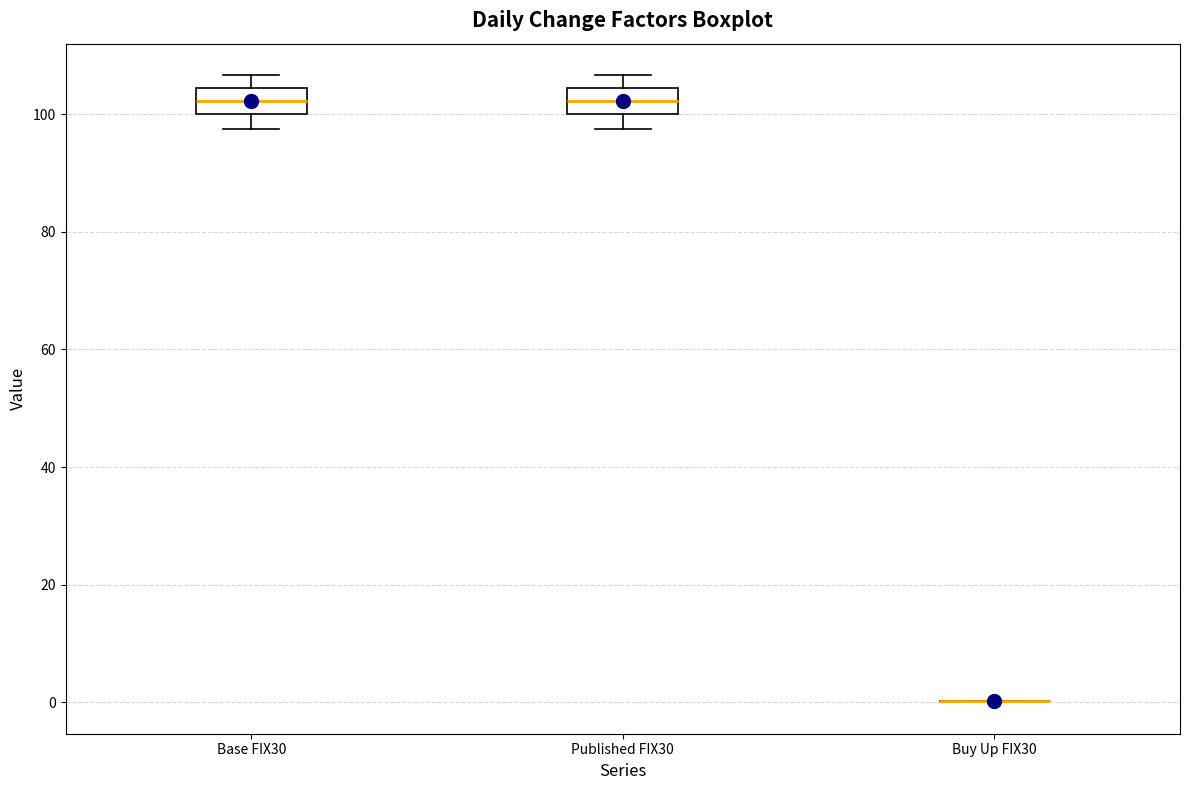

Where does the median line of the box for Published FIX30 sit on the y-axis? The values are not printed on the chart, so give them approximately, as read against the axis.

102